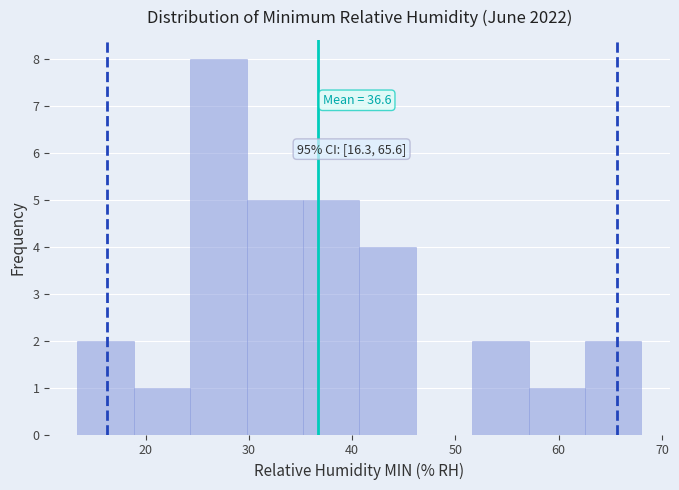

Which range on the x-axis has the tallest bar?

24 to 30